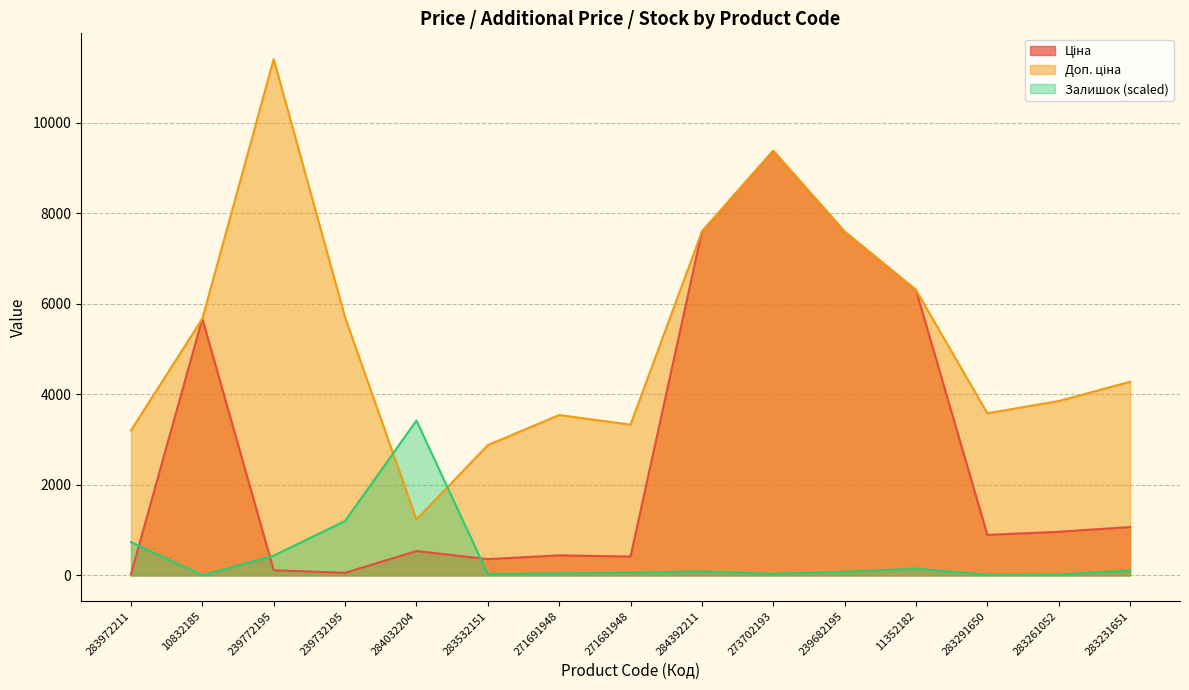

What is the smallest value displayed?

4.1